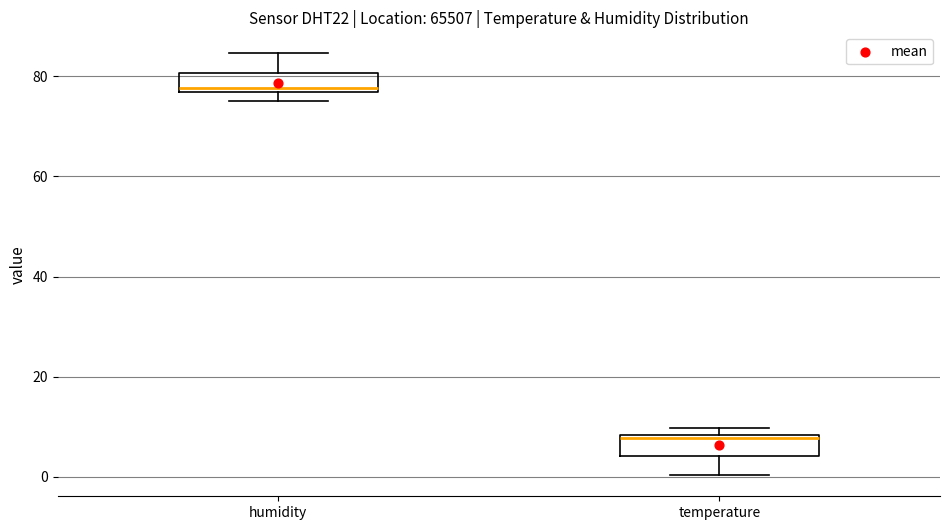

Reading left to right, transcribe this box plot: for each box, give where its median line is, the range the box spans, and where its two whiskers end, as read against the y-axis. The values are not printed on the chart, so give them approximately, as read against the axis.

humidity: median 78, box 76 to 80, whiskers 76 (just below the box's lower edge) to 84
temperature: median 8 (just below the box's upper edge), box 4 to 8, whiskers 0 to 10